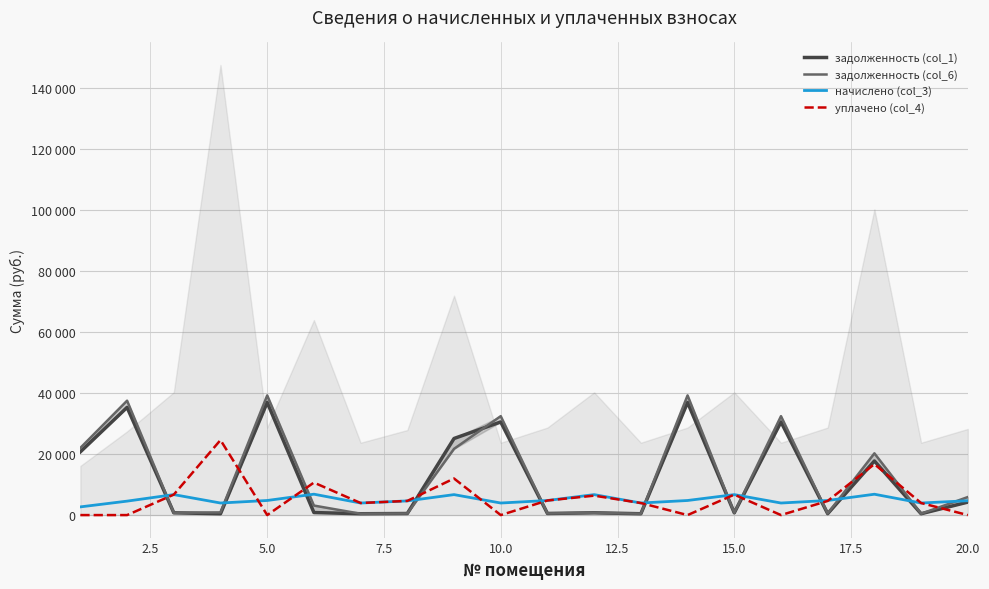

Reading left to right, extract all data points from this chart.

задолженность (col_1): 20764.4	35346.3	746.7	439.6	36980.1	829.2	439.6	516.8	25134.8	30564.0	531.9	745.9	439.6	36980.1	745.9	30564.0	463.7	17752.2	439.6	4259.1
задолженность (col_6): 22053.8	37541.2	746.7	881.0	39276.4	3126.6	439.6	516.8	21735.9	32462.0	531.9	745.9	439.3	39276.4	745.9	32462.0	531.9	20267.0	439.6	5919.2
начислено (col_3): 2688.1	4575.9	6720.4	3956.8	4787.4	6856.3	3956.8	4651.4	6712.8	3956.8	4787.4	6712.8	3956.8	4787.4	6712.8	3956.8	4787.4	6841.2	3956.8	4711.9
уплачено (col_4): 0.0	0.0	6720.4	24619.8	0.0	10665.3	3956.8	4651.2	12000.0	0.0	4787.4	6375.3	3957.1	0.0	6712.8	0.0	4637.6	16723.0	3956.8	0.0